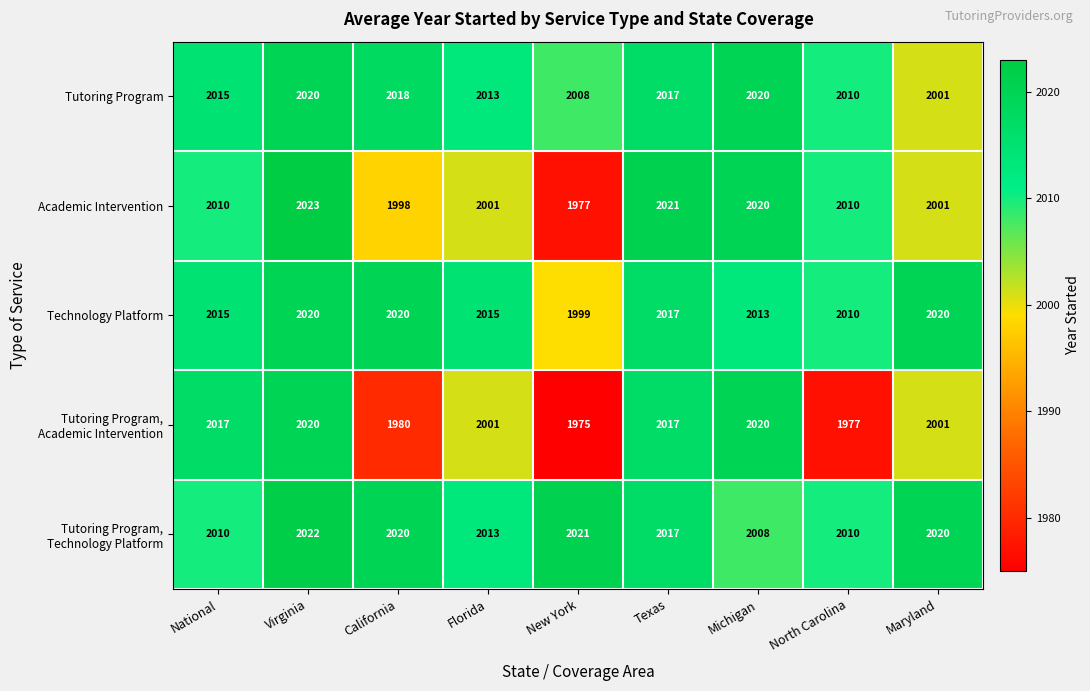

Which label corresponds to the largest value in the chart?

Virginia